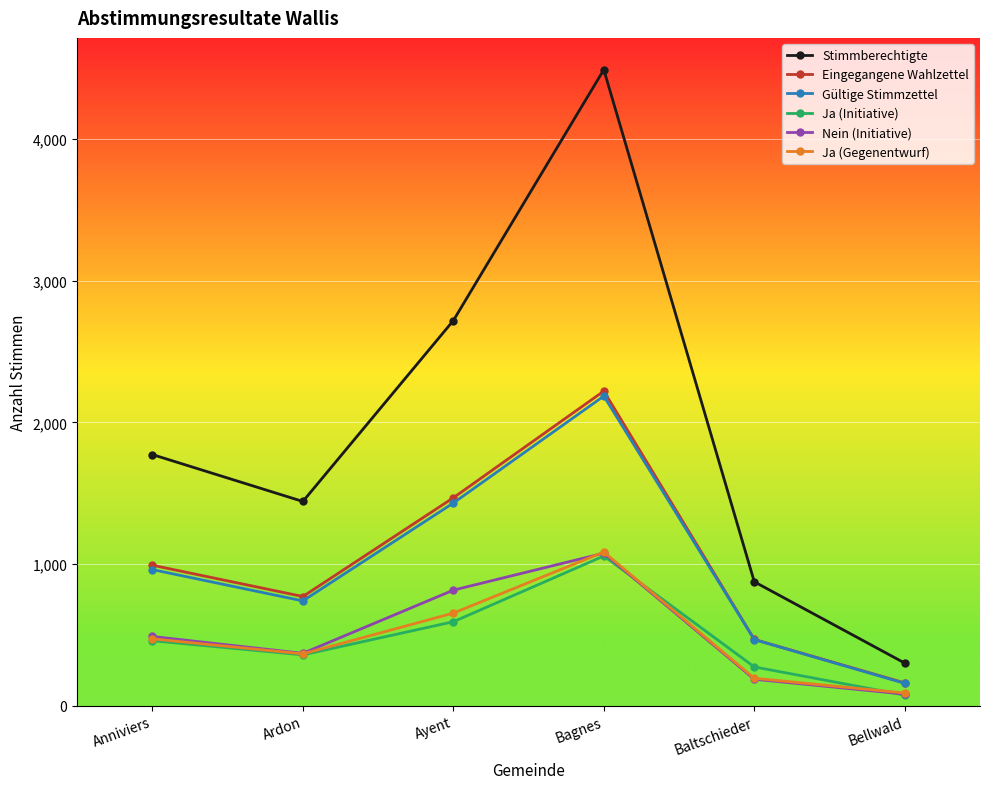

What is the label of the 3rd point from the left?

Ayent